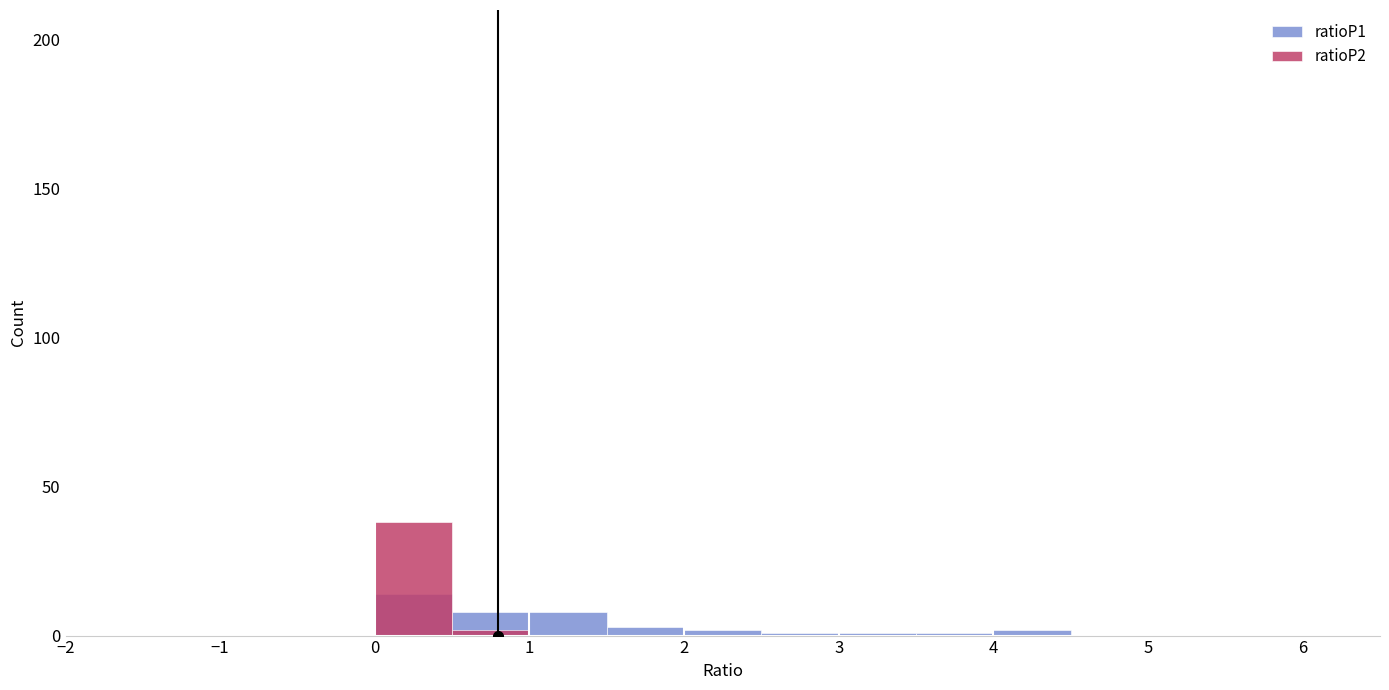

What is the difference between the second highest and minimum values in the ratioP1 series?

8